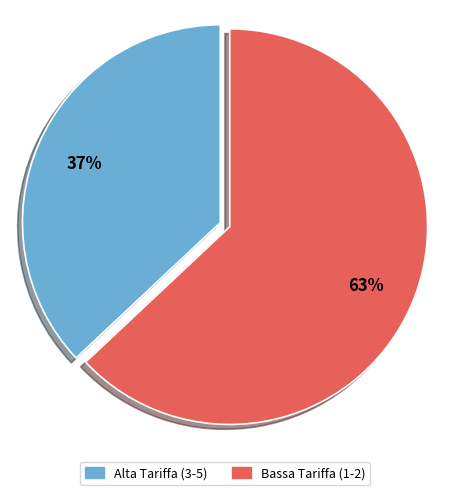

To the nearest percent, what is the difference between the largest and smallest slice percentages?

26%